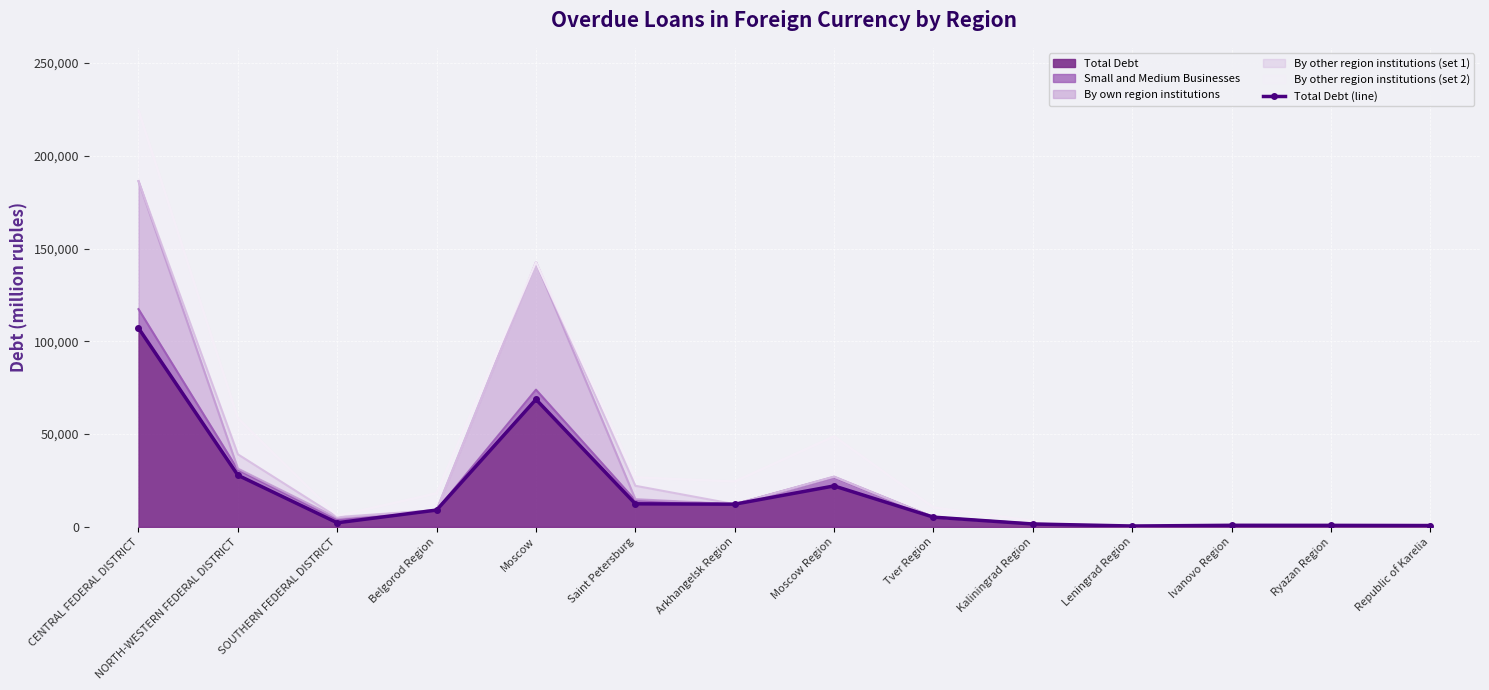

Count the number of values greater than 9077.

6